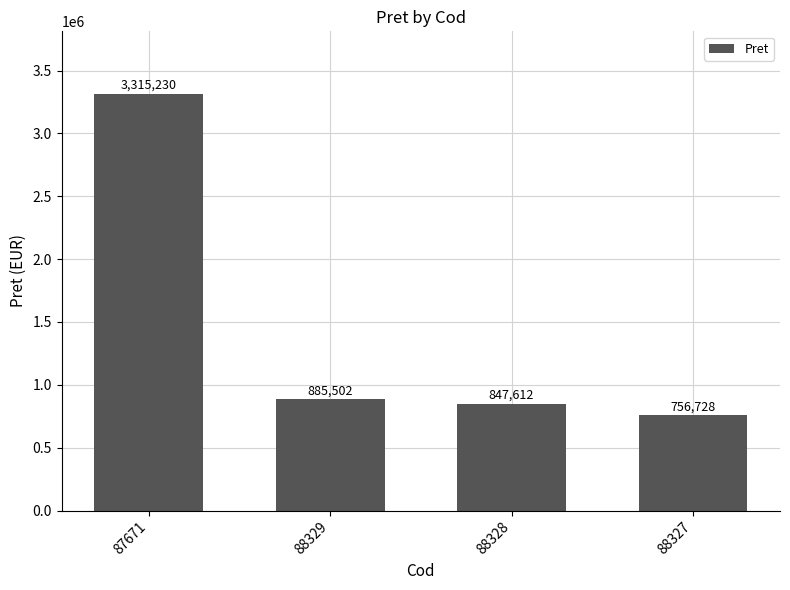

List the labels in order of value, smallest first.

88327, 88328, 88329, 87671